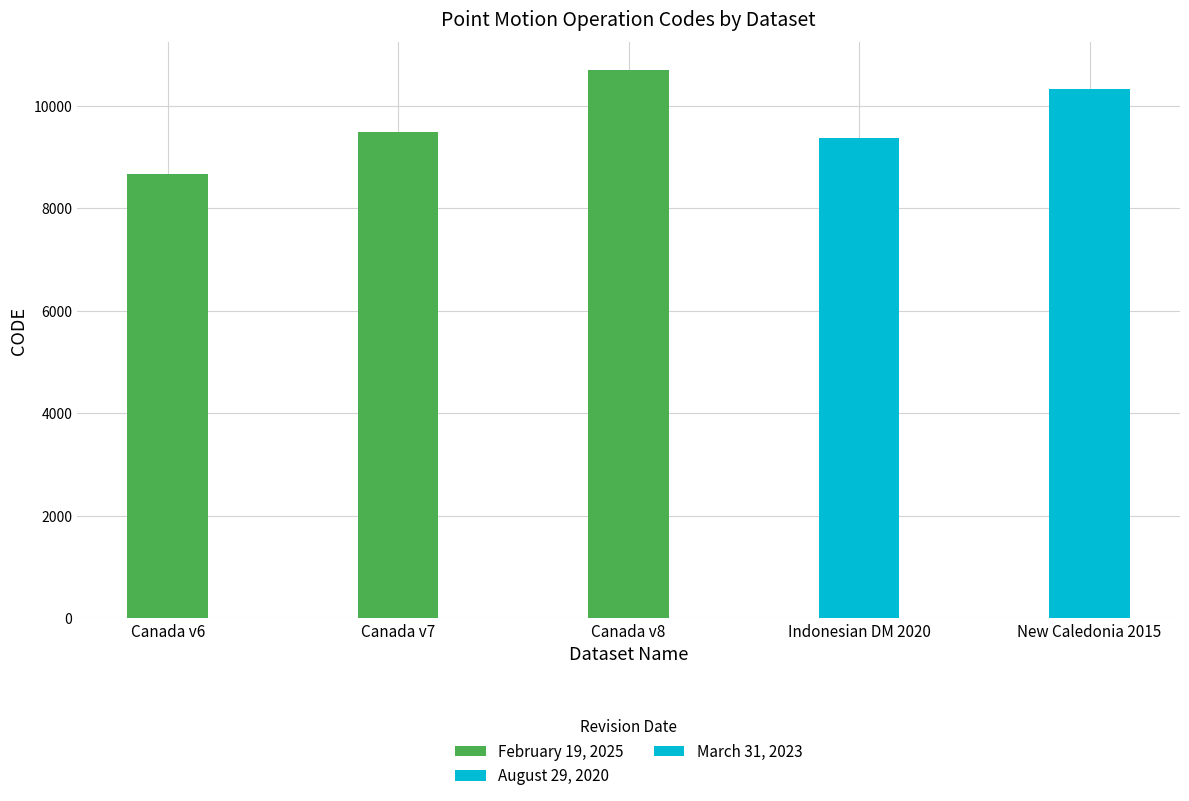

Approximately how many times larger is the value at Canada v6 compared to Canada v8?

0.8